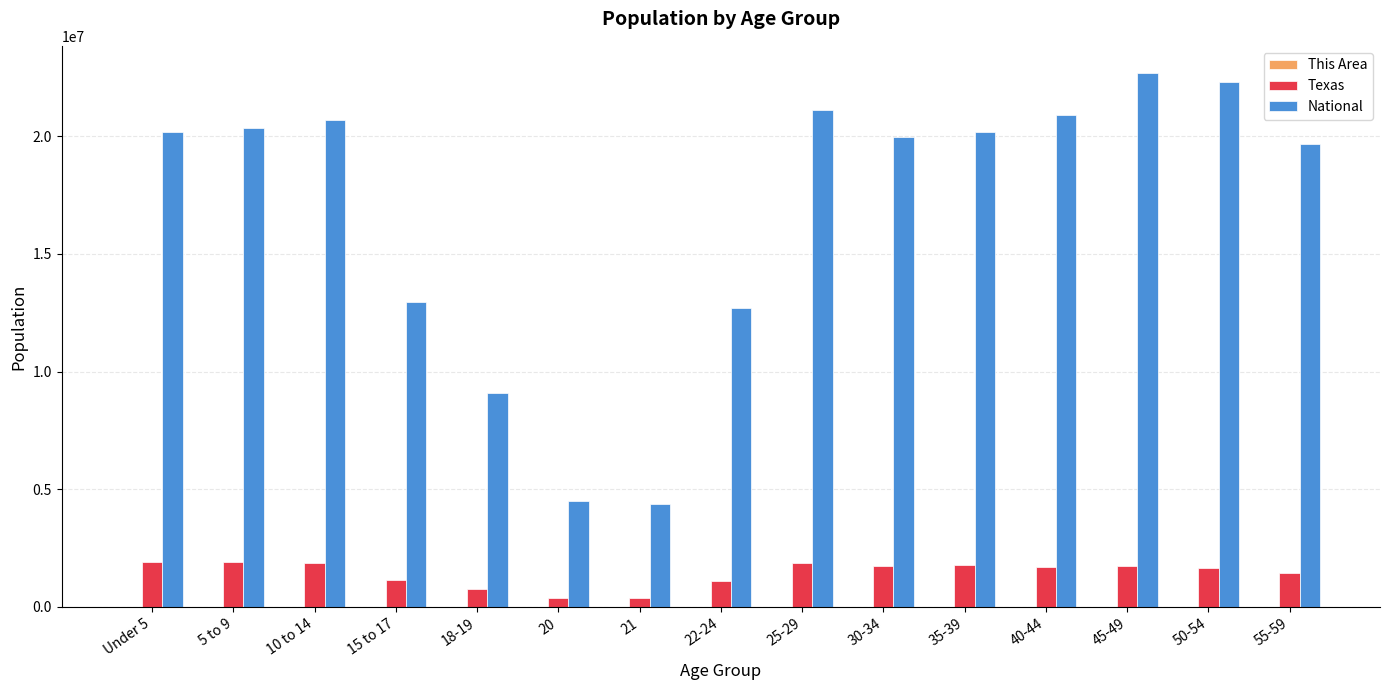

Does the chart contain stacked bars?

No